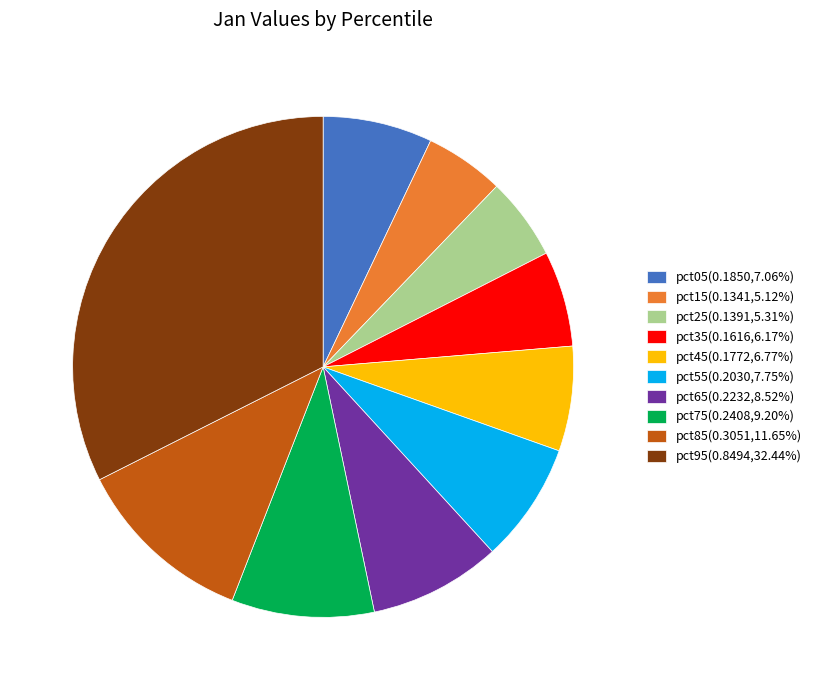

Count the number of slices in the pie.

10